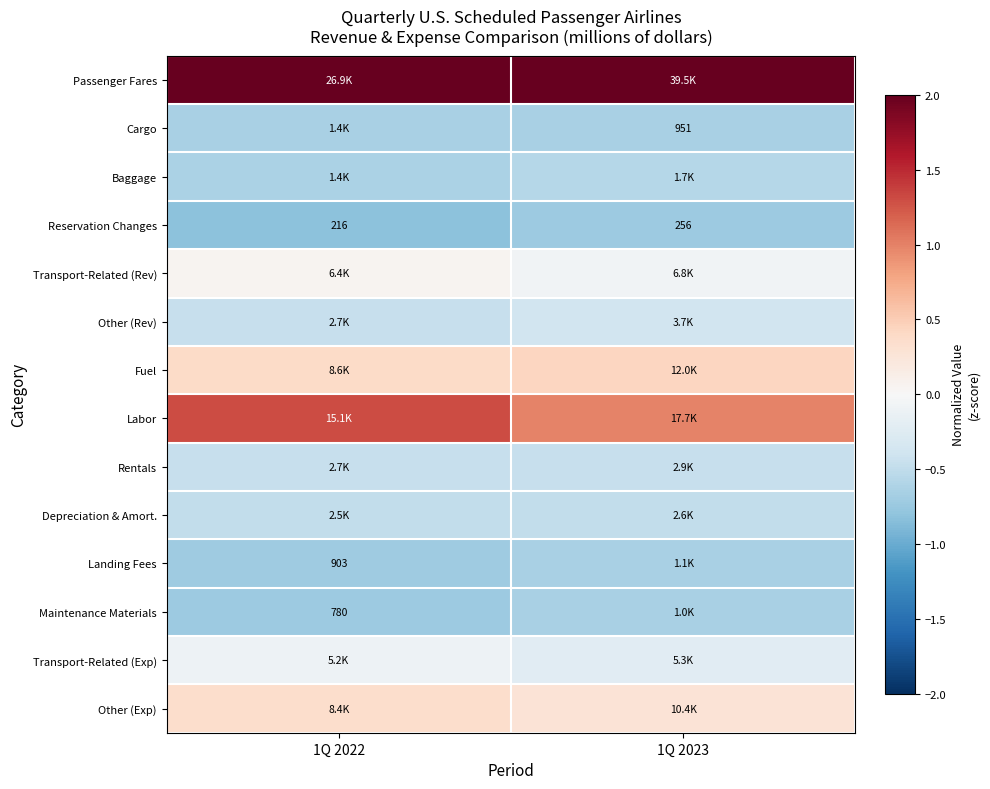

How many data points in Reservation Changes are less than 256?

1